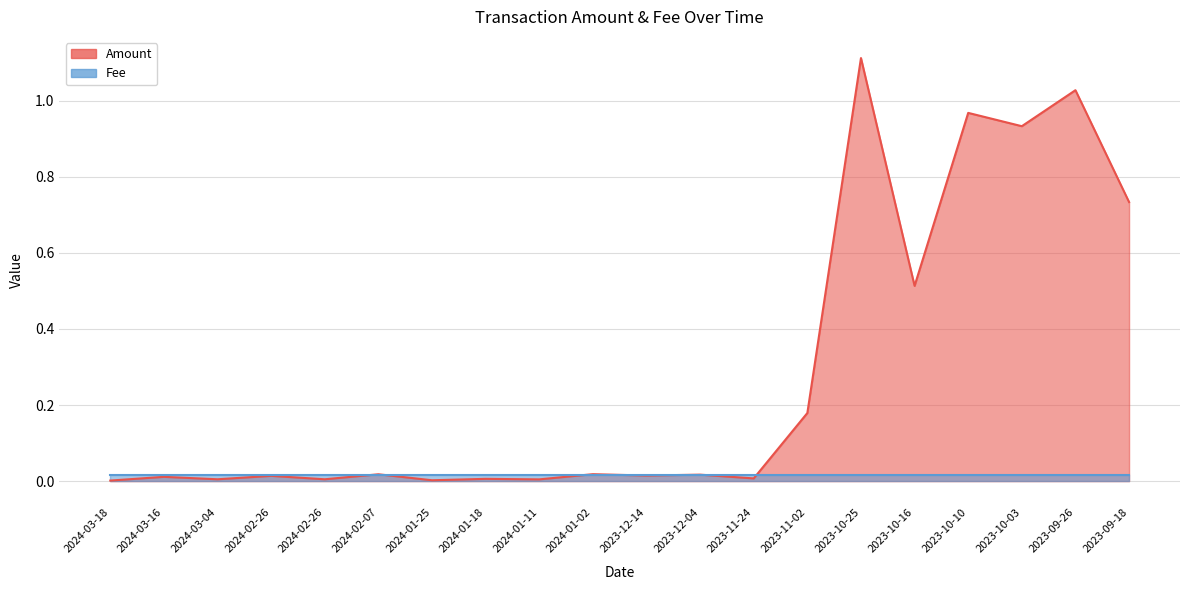

Does the chart display data point markers on the line(s)?

No